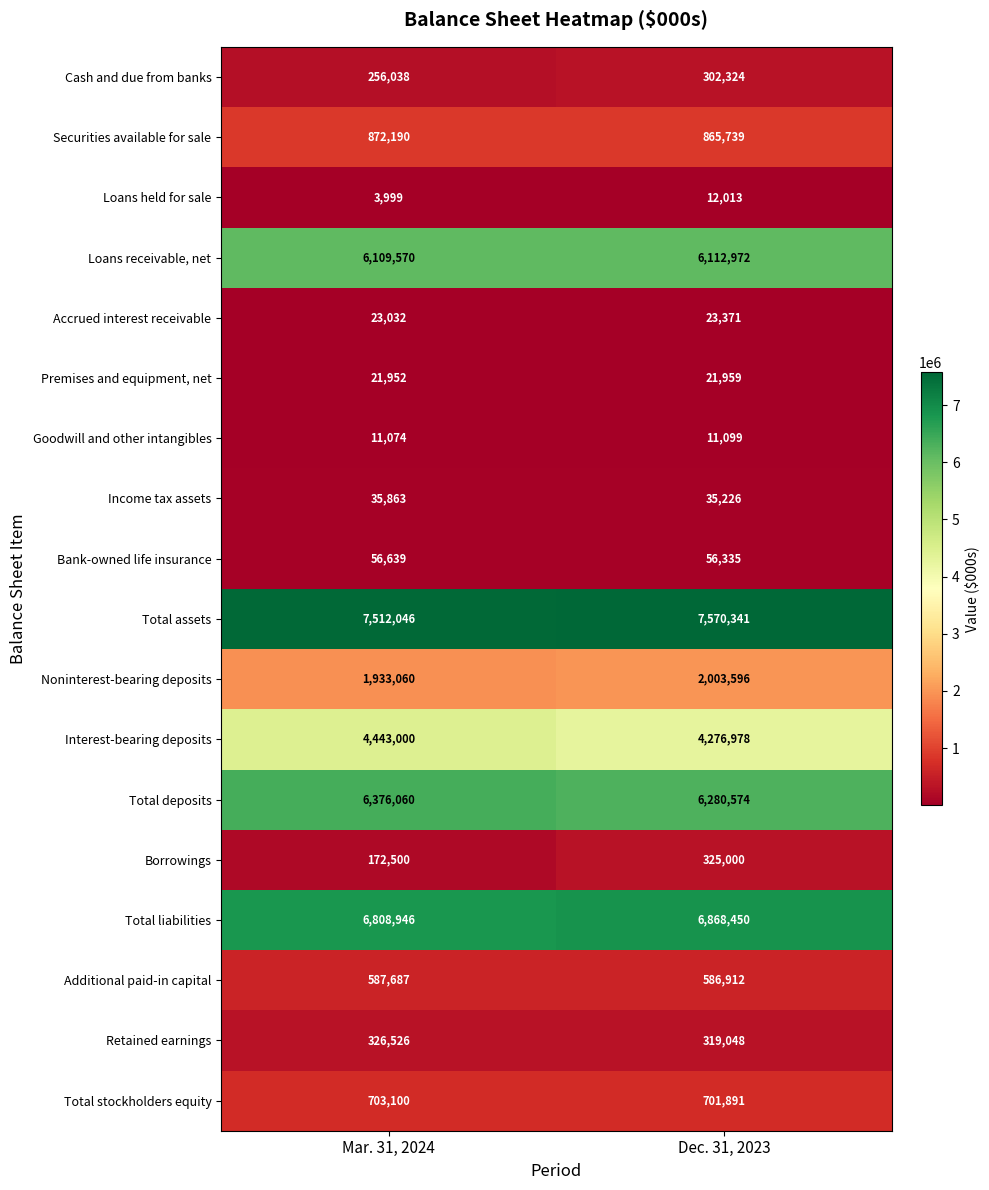

What is the highest value of the Total liabilities series?

6868450